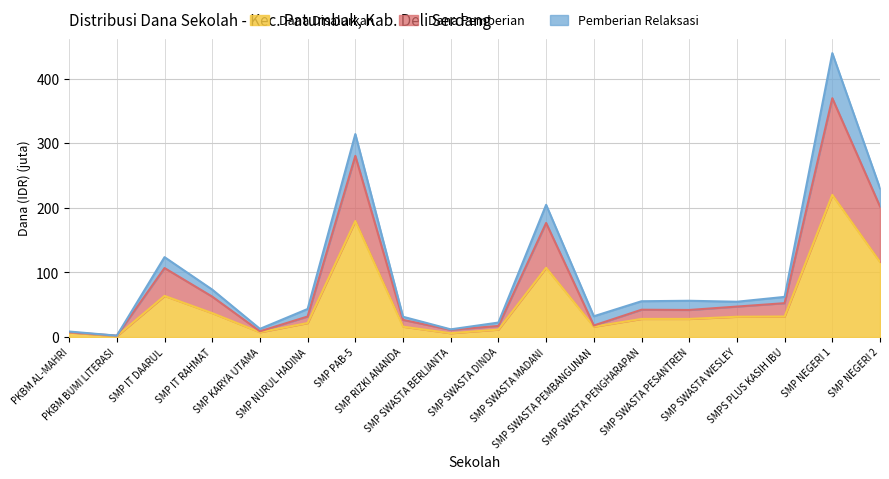

What are all the series names shown in the legend?

Dana Disalurkan, Dana Pemberian, Pemberian Relaksasi